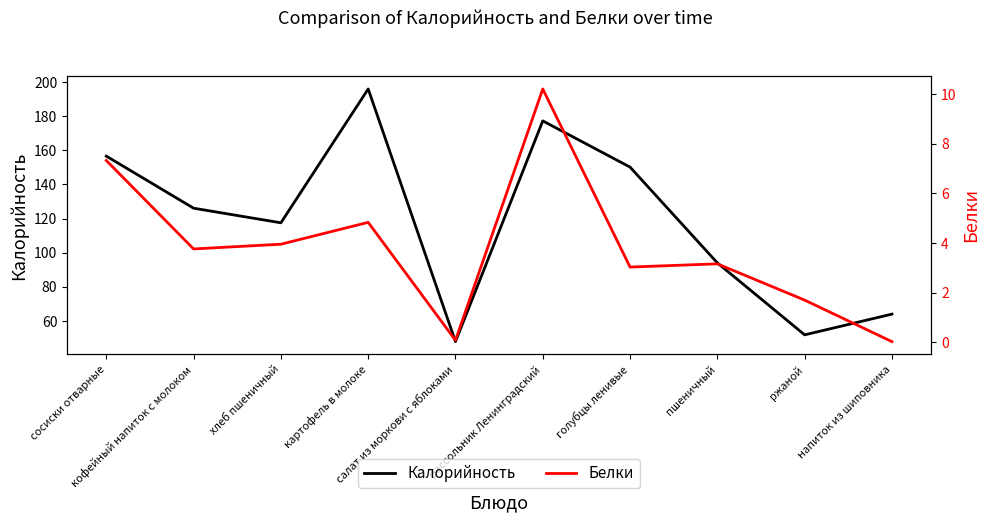

Reading left to right, extract all data points from this chart.

Калорийность: 156.6	126.1	117.5	196.0	47.8	177.2	150.2	94.0	51.8	64.0
Белки: 7.3	3.8	4.0	4.8	0.1	10.2	3.0	3.2	1.7	0.0